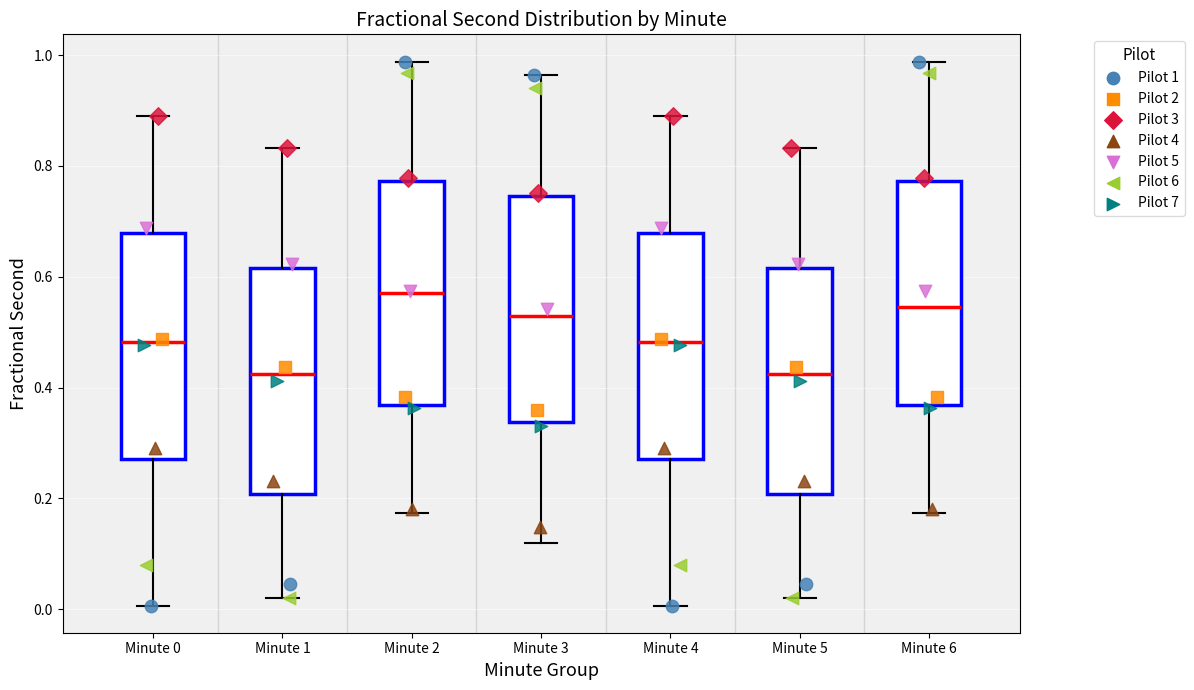

Reading left to right, transcribe this box plot: for each box, give where its median line is, the range the box spans, and where its two whiskers end, as read against the y-axis. The values are not printed on the chart, so give them approximately, as read against the axis.

Minute 0: median 0.48, box 0.28 to 0.68, whiskers 0.00 to 0.90
Minute 1: median 0.42, box 0.20 to 0.62, whiskers 0.02 to 0.84
Minute 2: median 0.58, box 0.36 to 0.78, whiskers 0.18 to 0.98
Minute 3: median 0.52, box 0.34 to 0.74, whiskers 0.12 to 0.96
Minute 4: median 0.48, box 0.28 to 0.68, whiskers 0.00 to 0.90
Minute 5: median 0.42, box 0.20 to 0.62, whiskers 0.02 to 0.84
Minute 6: median 0.54, box 0.36 to 0.78, whiskers 0.18 to 0.98